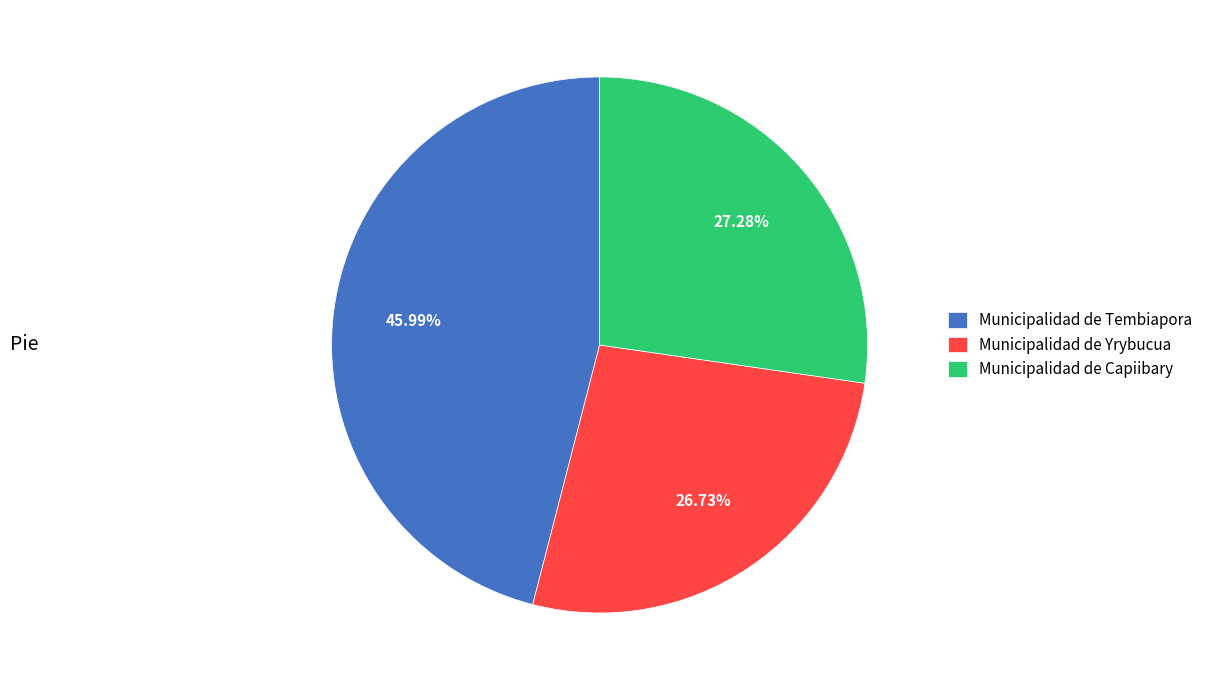

To the nearest percent, what is the difference between the largest and smallest slice percentages?

19%